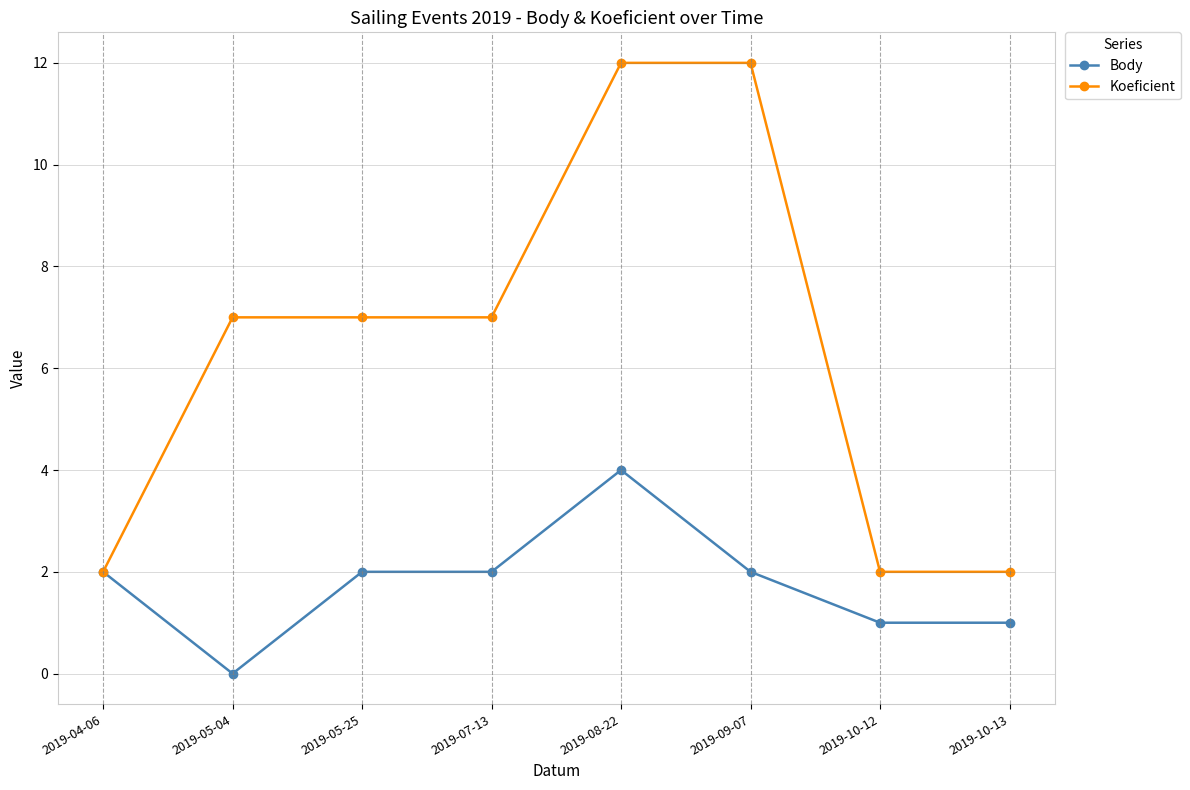

At which category is the sum across all series the highest?

2019-08-22